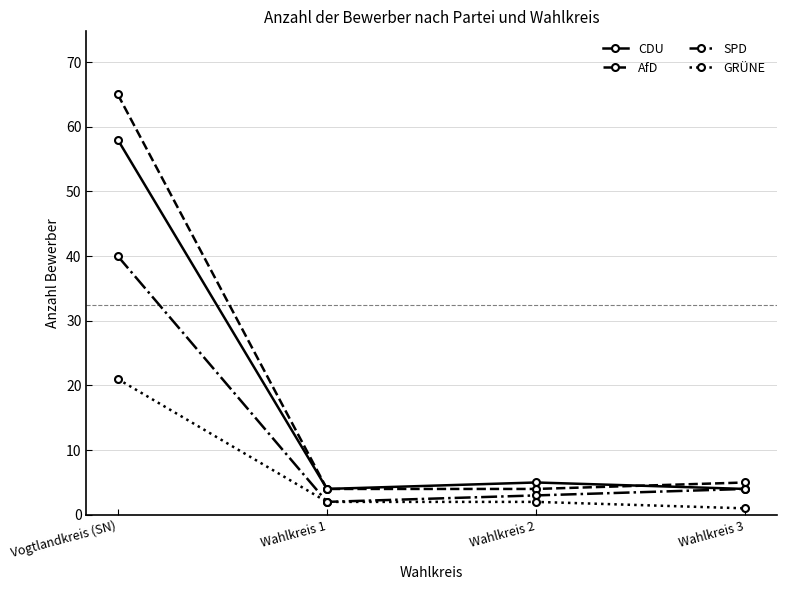

How many lines are shown in the chart?

4